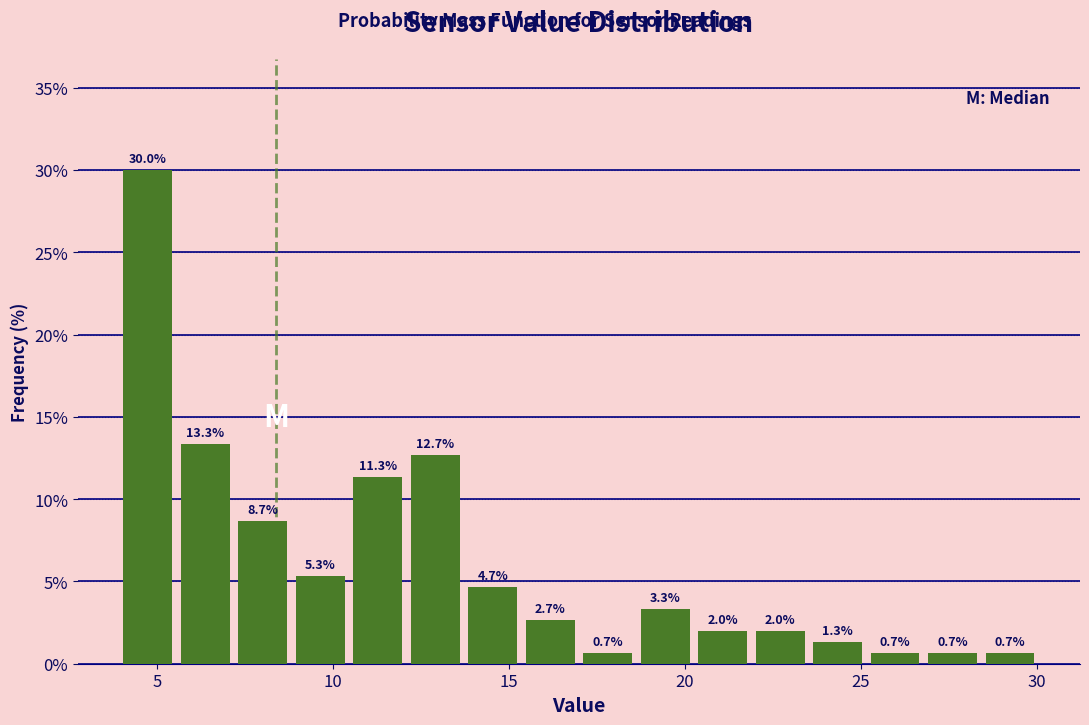

Read against the x-axis, roughly where is the centre of the tallest bar?

4.5